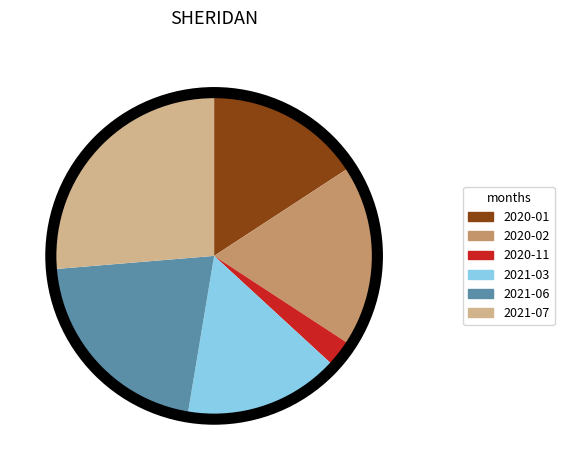

True or false: 2020-01 accounts for 16% of the total.

True